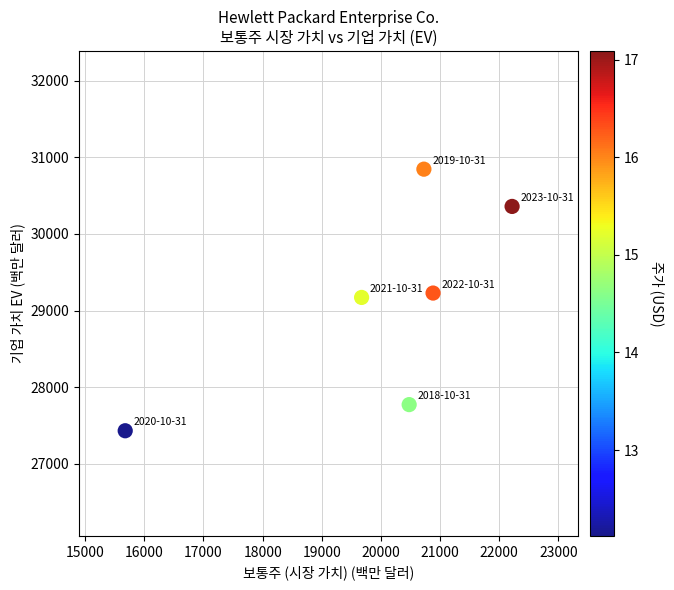

What is the range of Y values (max minus min)?

3412